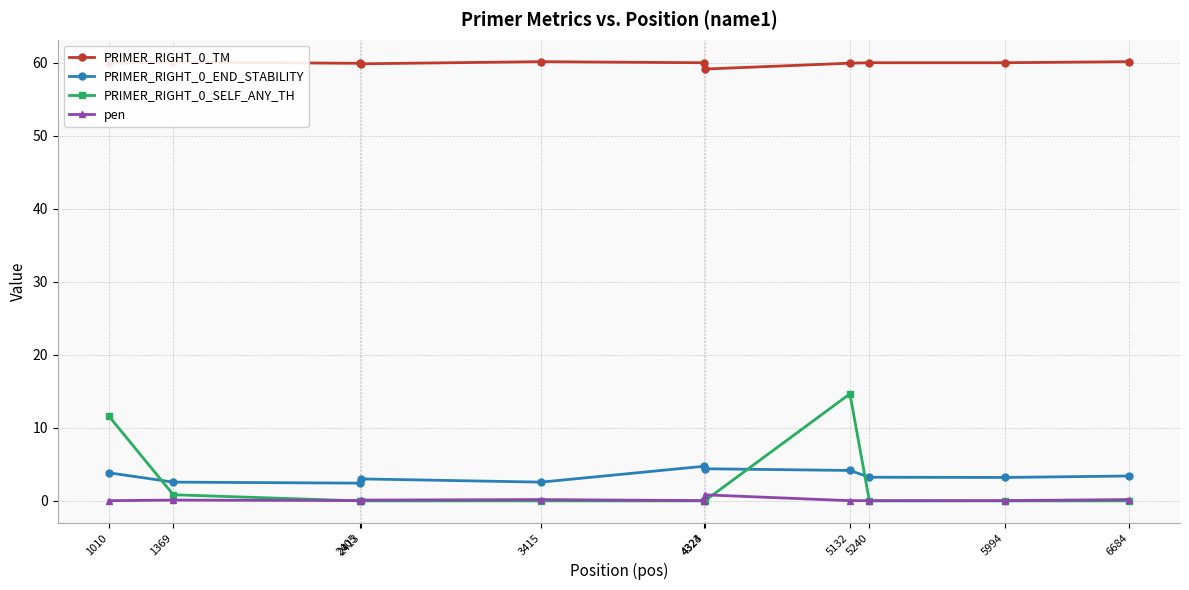

What is the value of the PRIMER_RIGHT_0_TM point at the 11th from the left?

60.2